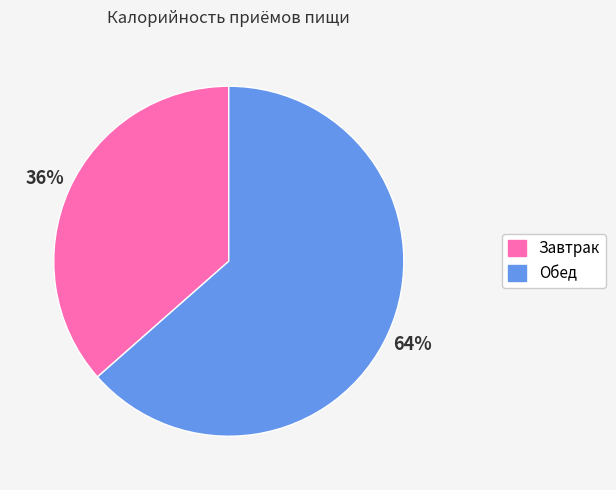

Between Завтрак and Обед, which is larger?

Обед